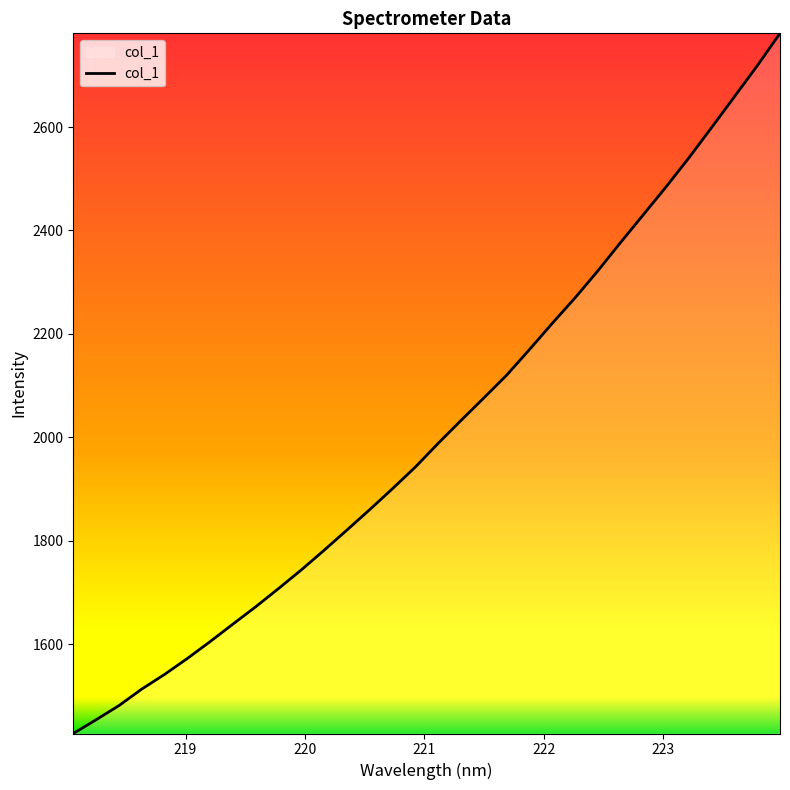

What is the smallest value displayed?

1427.7